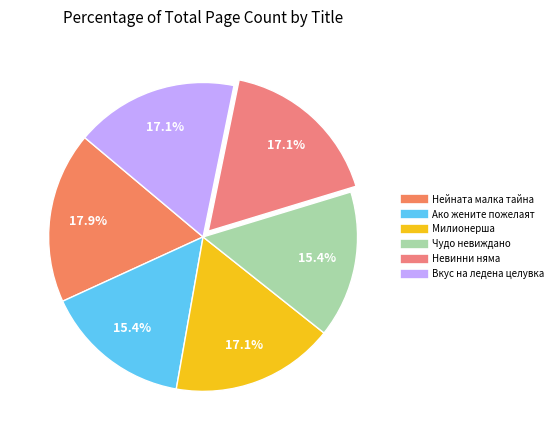

Count the number of slices in the pie.

6